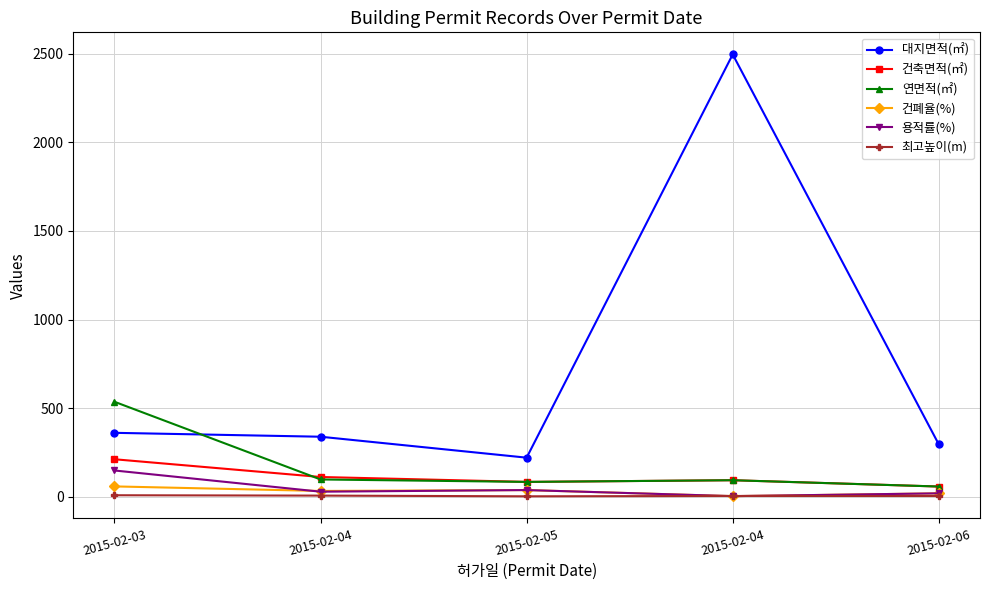

The 연면적(㎡) series shows 93.6 at 2015-02-04. True or false?

True